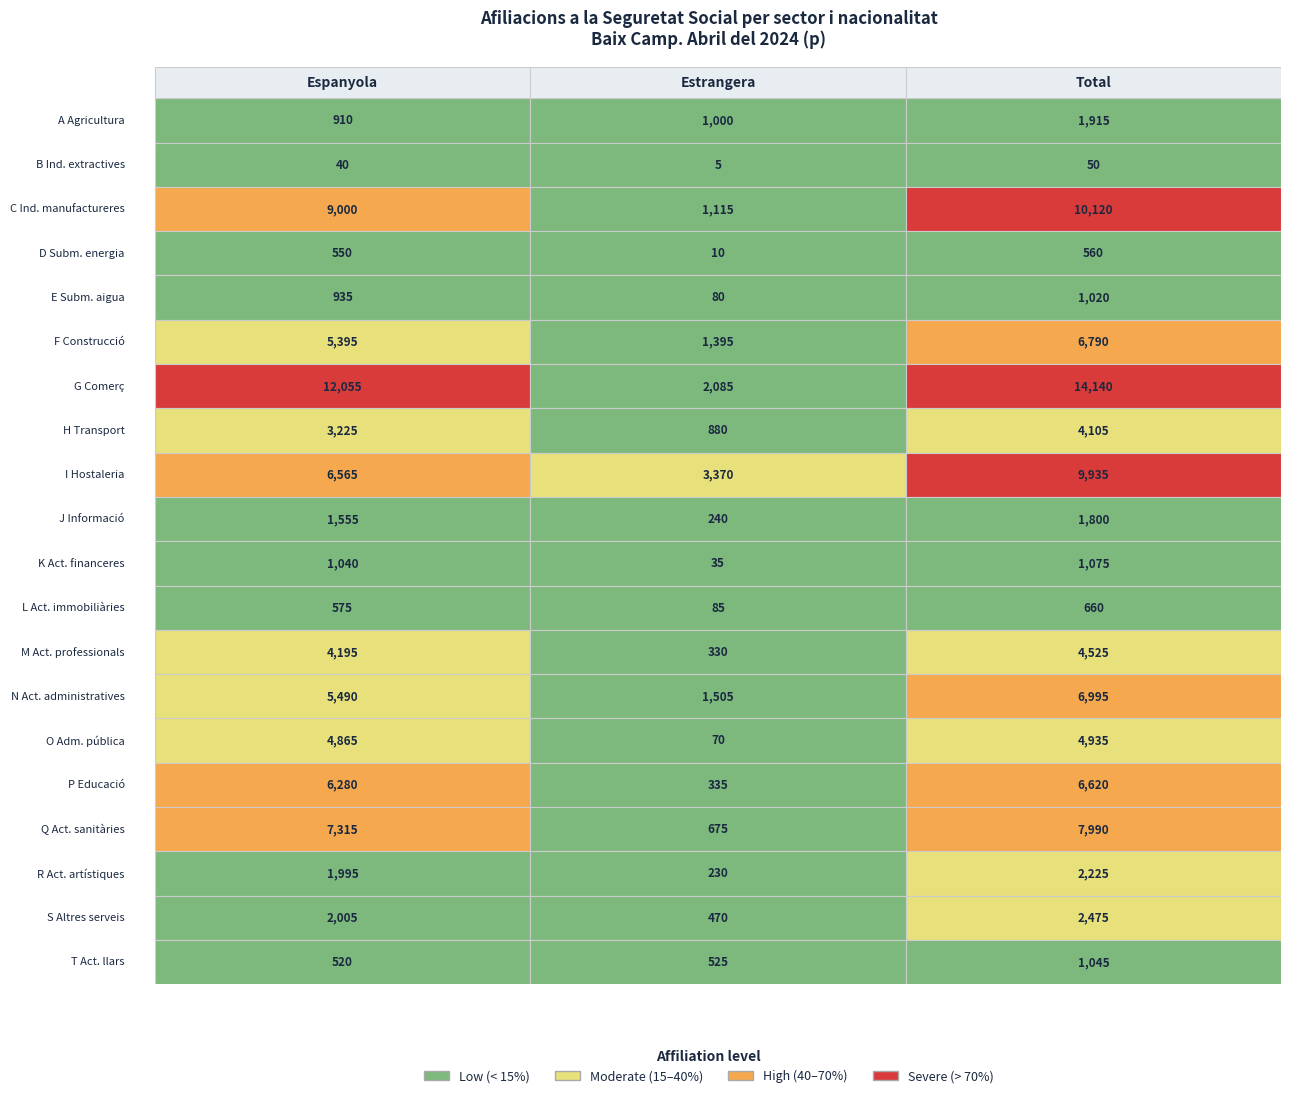

What is the highest value of the S Altres serveis series?

2475